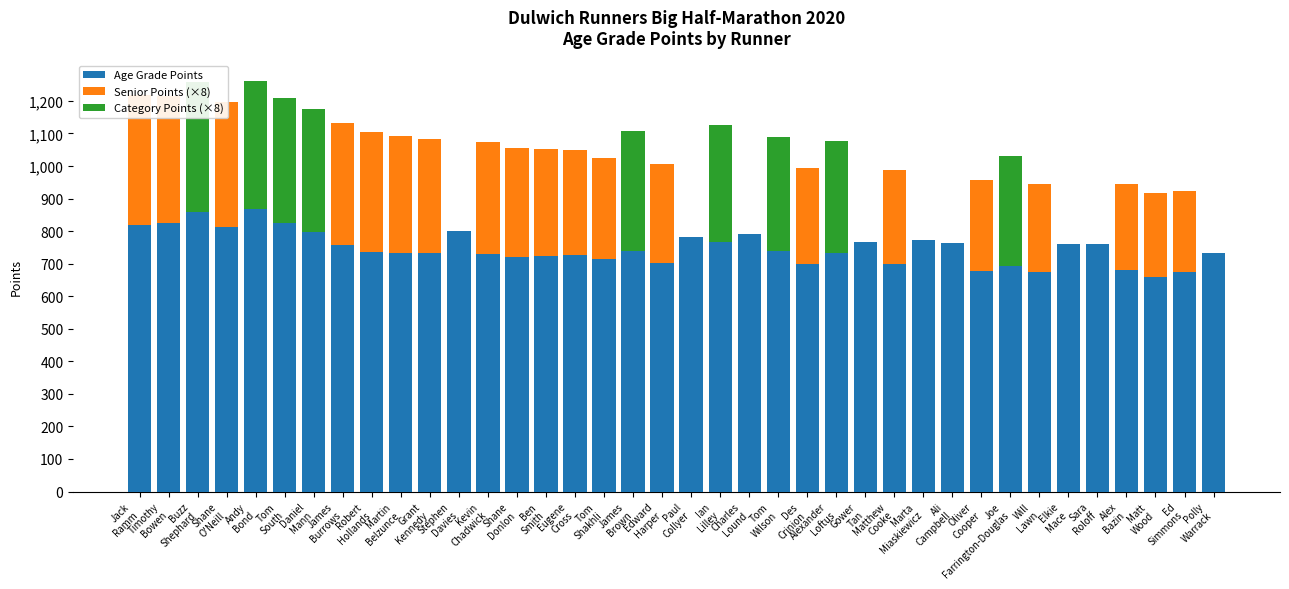

At how many categories does at least one series exceed 275?

38